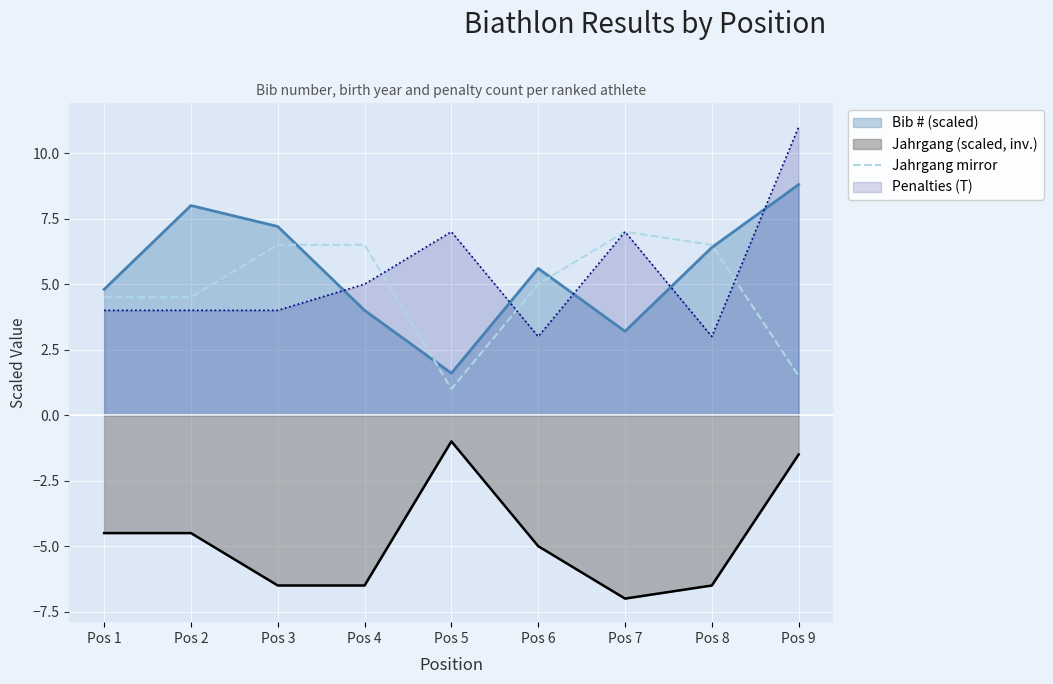

What is the difference between the values at Pos 2 and Pos 4?

2.0